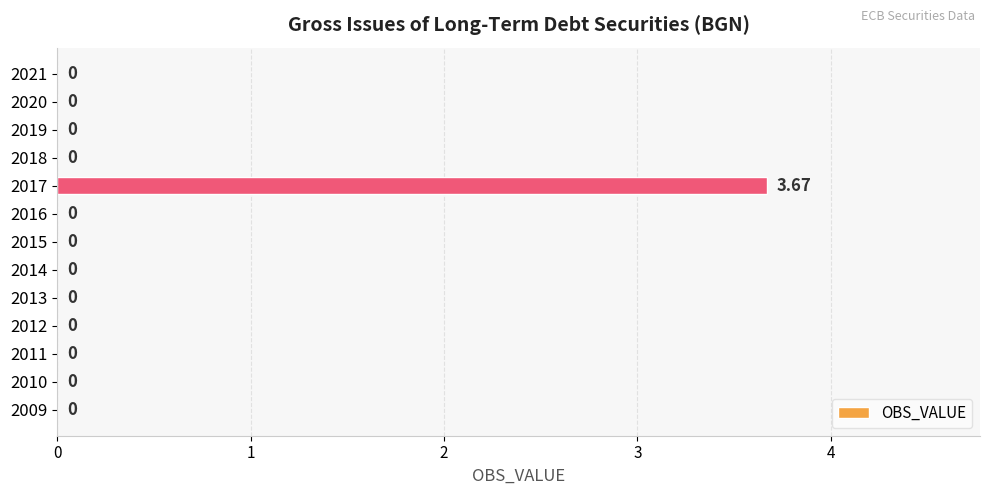

How many values exceed 0?

1